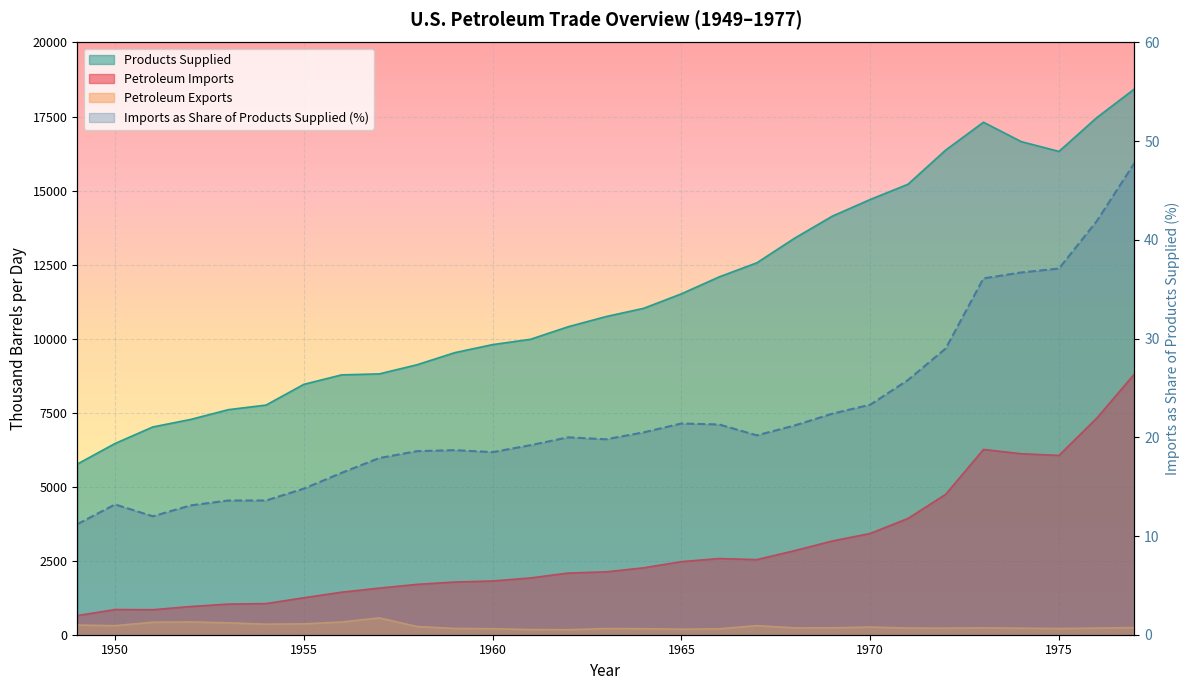

What is the total value across all series at 1960?

11832.3